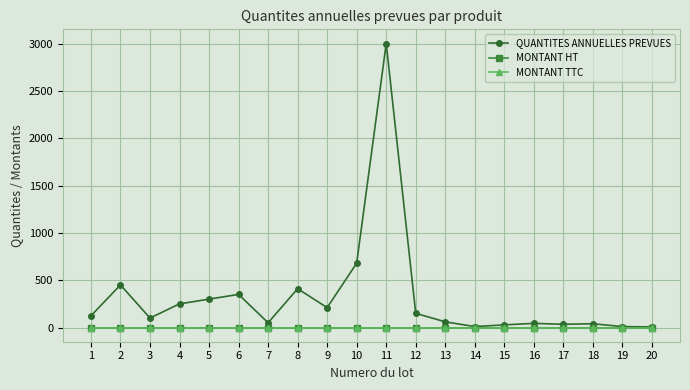

Does the chart have visible grid lines?

Yes